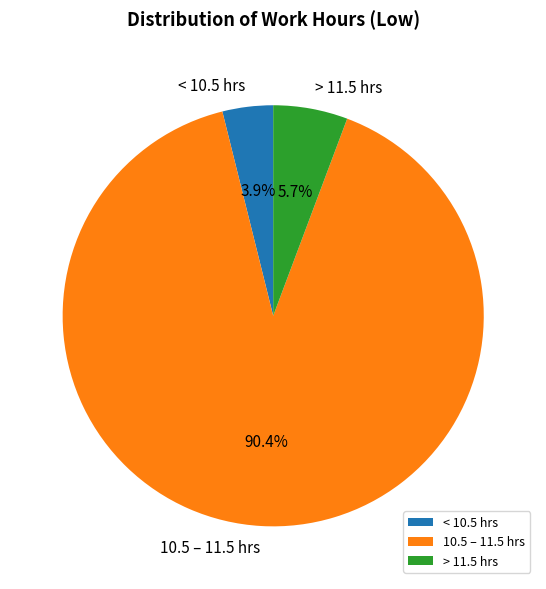

Which slice is the largest?

10.5 – 11.5 hrs